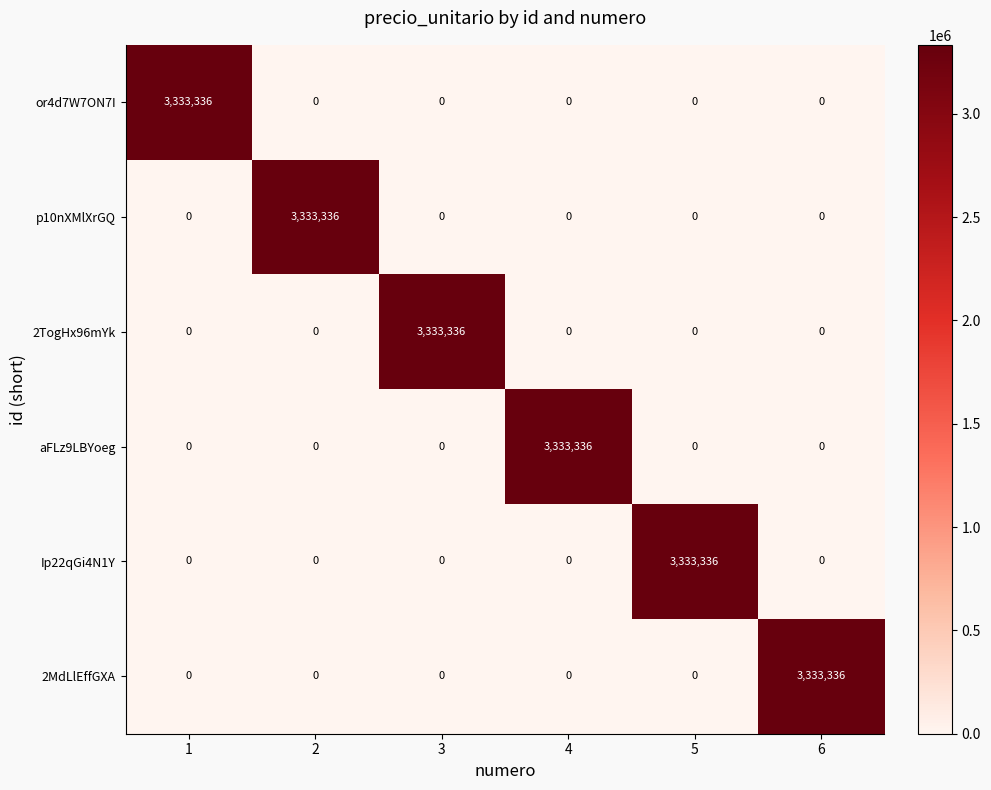

True or false: or4d7W7ON7I has a value of 0 at 3.

True